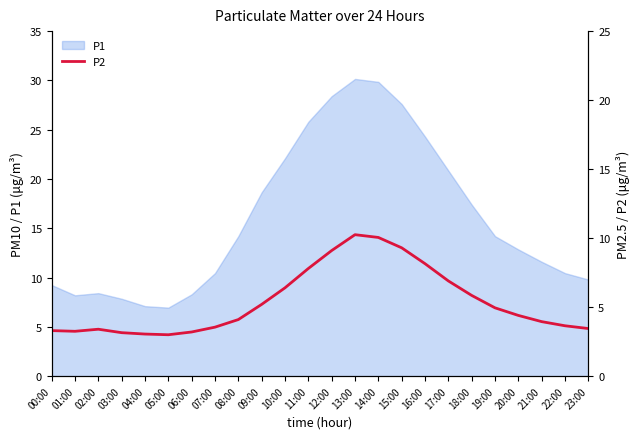

What is the lowest value of the P1 series?

7.0